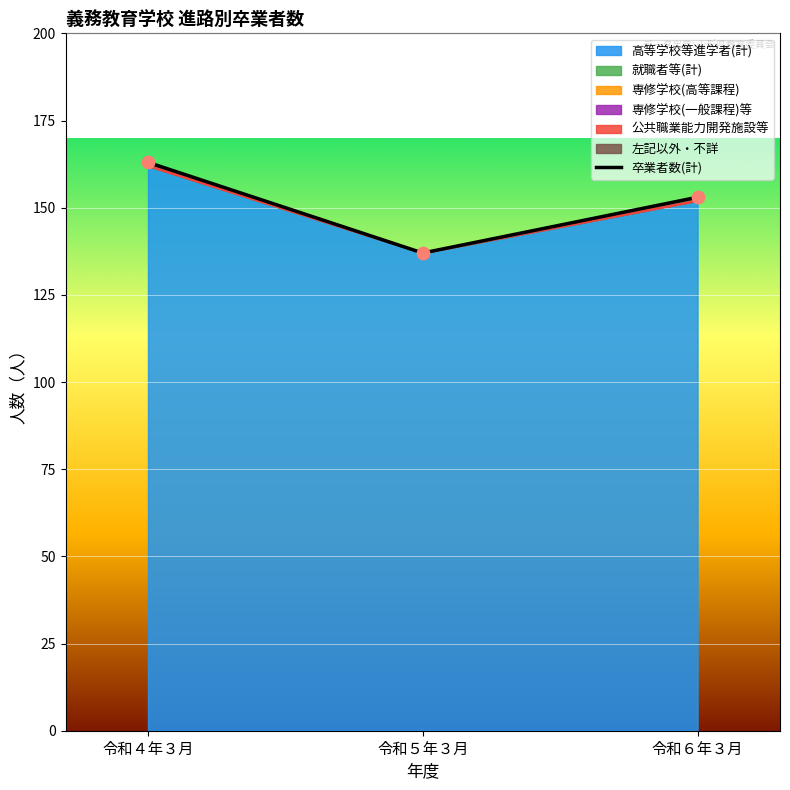

What is the change in value from 令和５年３月 to 令和６年３月?

+16